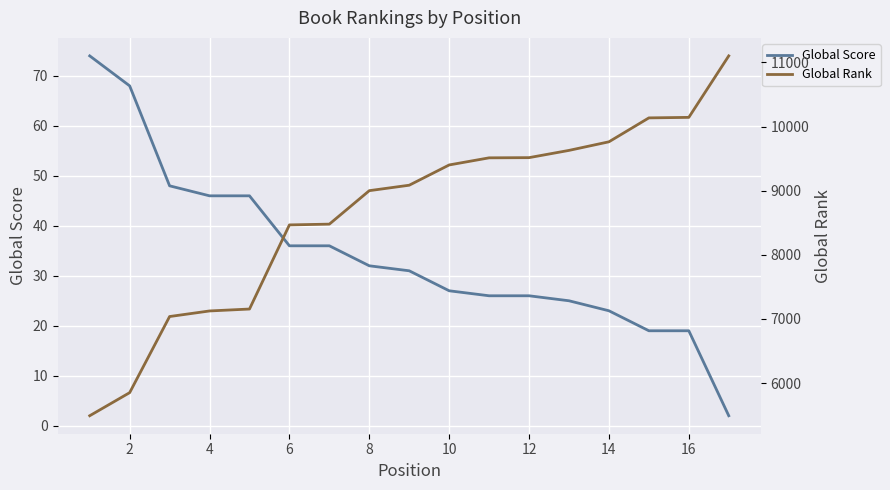

The value of Global Score at 14 is 14. True or false?

False